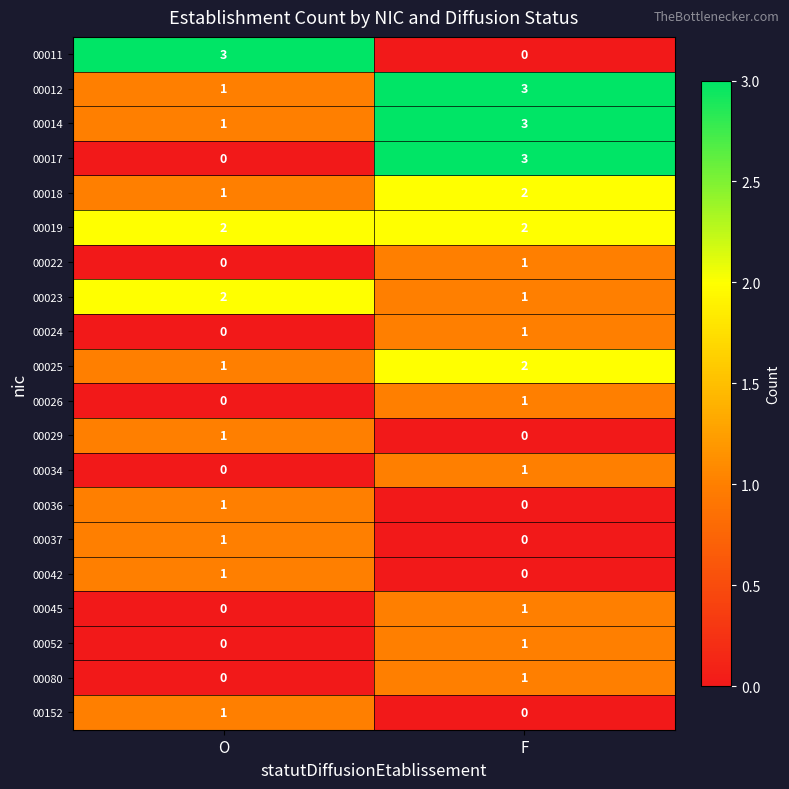

What is the sum of all 00011 values?

3